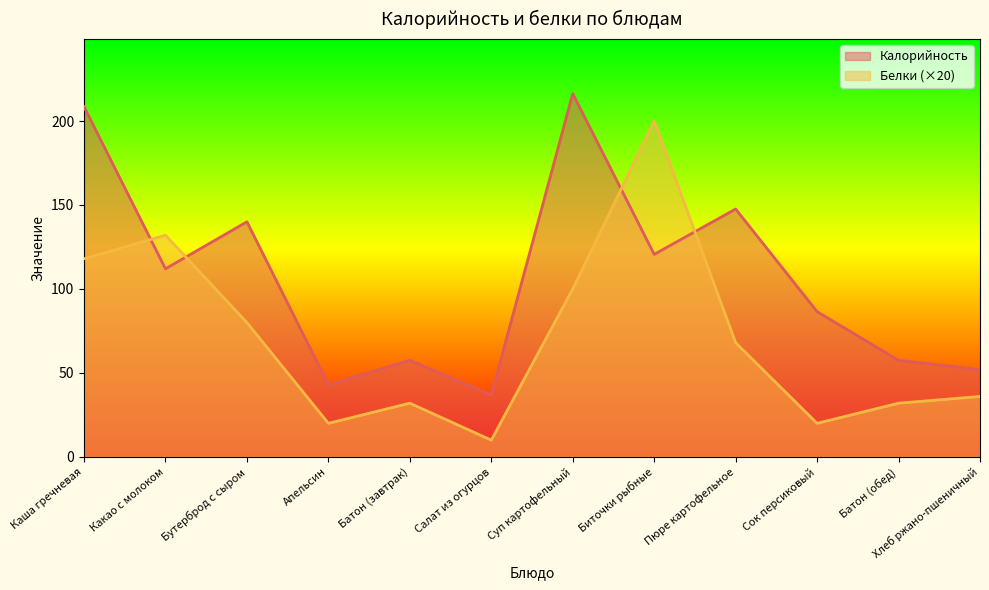

What is the highest value of the Белки series?

200.0